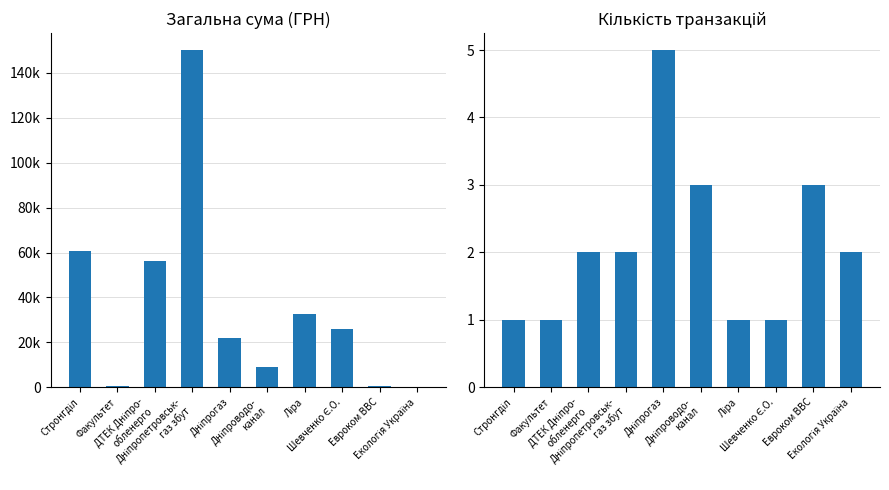

What is the sum of the Кількість транзакцій values at Екологія Україна and ДТЕК Дніпро-
обленерго?

4.0